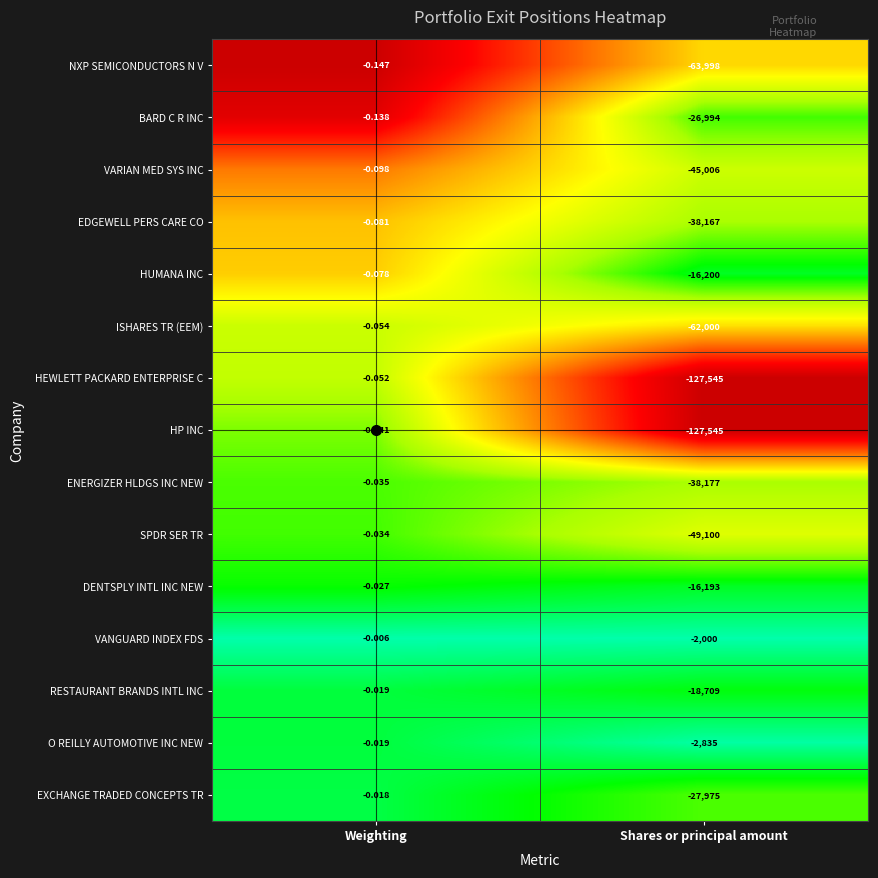

Rank the categories by BARD C R INC value from lowest to highest.

Shares or principal amount, Weighting